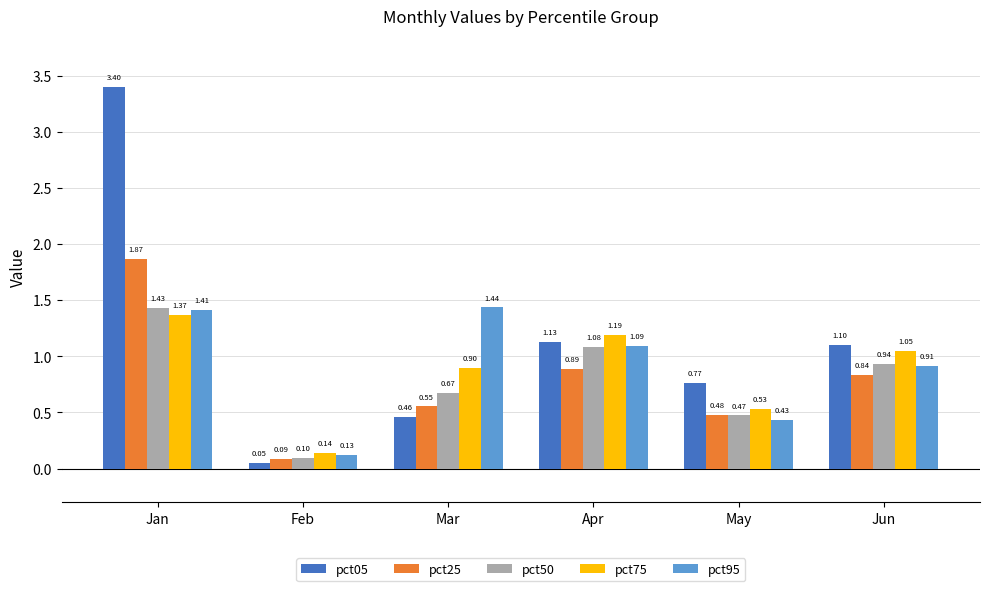

The pct50 series shows 2.5 at Jan. True or false?

False